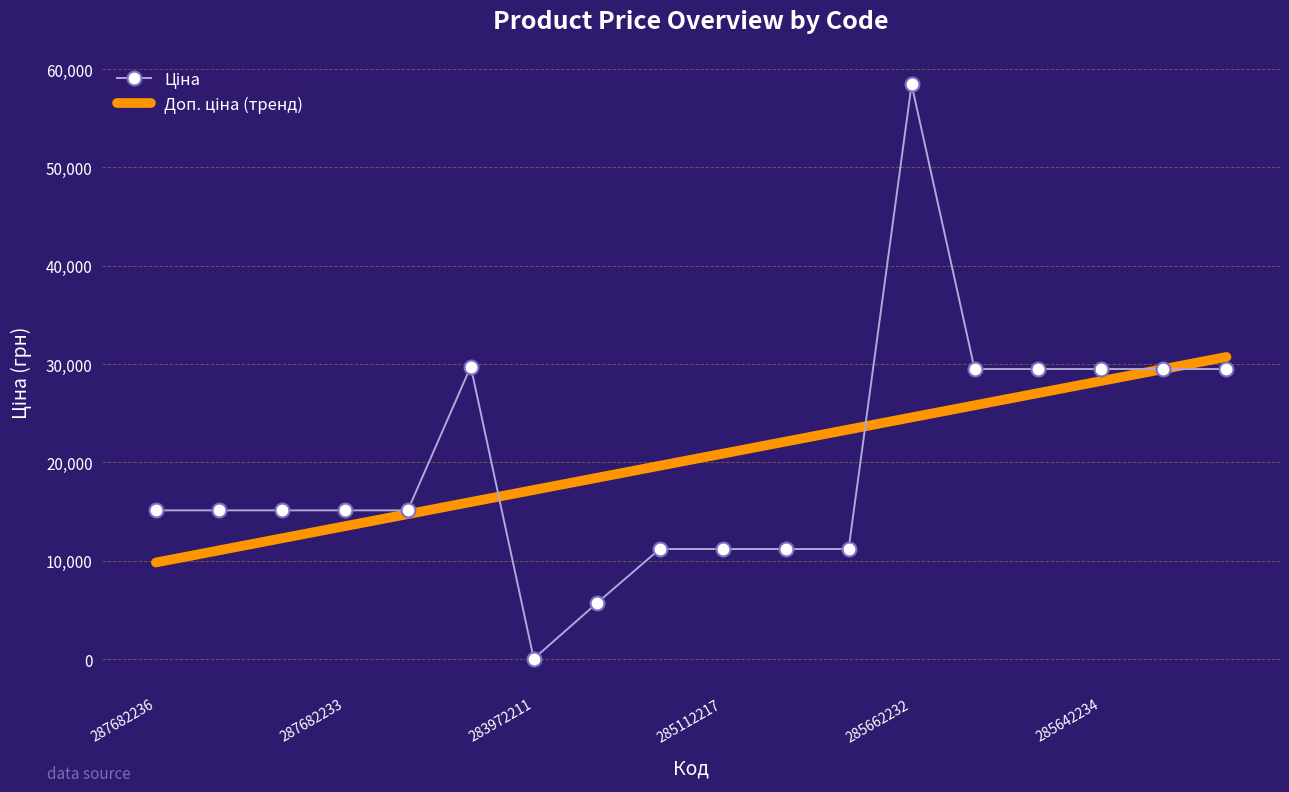

What position from the right is 285662232?

6